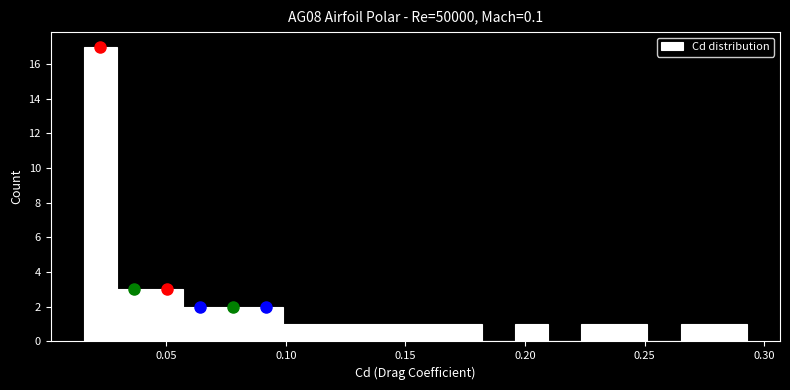

Around what value on the x-axis is the tallest bar? Give the approximate position of its centre, as read against the axis.

0.020